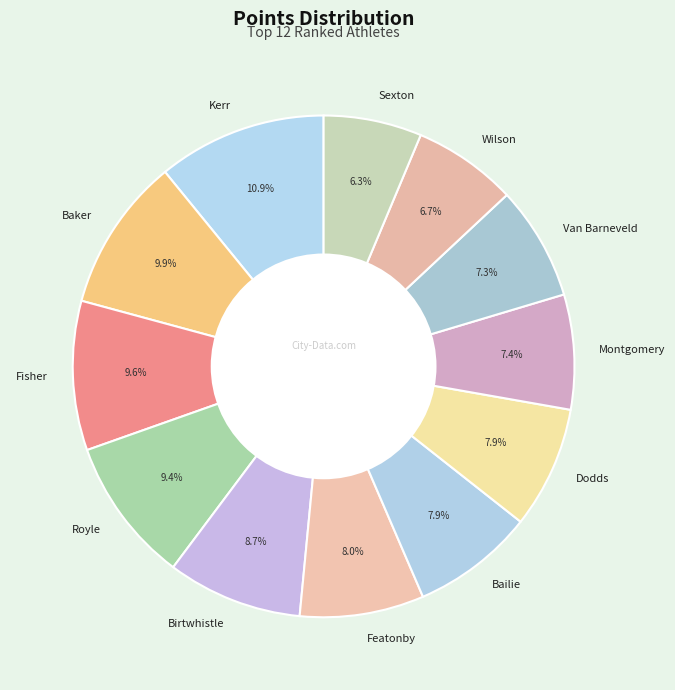

Does any single category account for the majority?

No